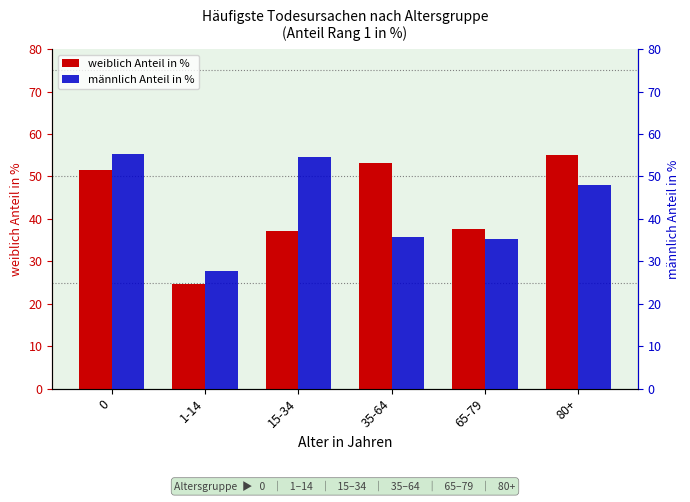

Which series has the largest total across all categories?

weiblich Anteil in %